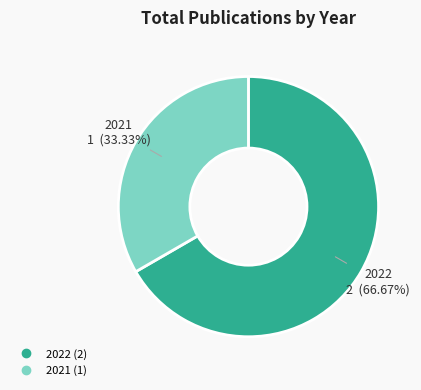

Does any single category account for the majority?

Yes